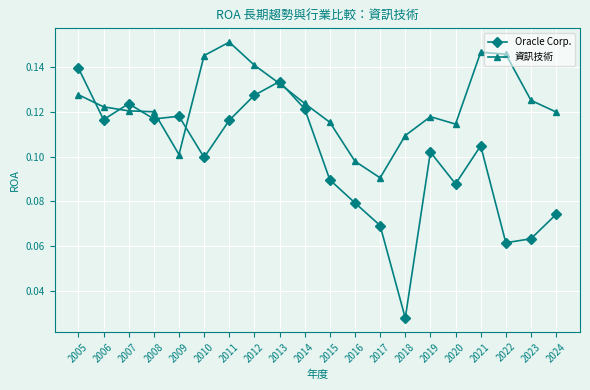

At how many categories does at least one series exceed 0?

20